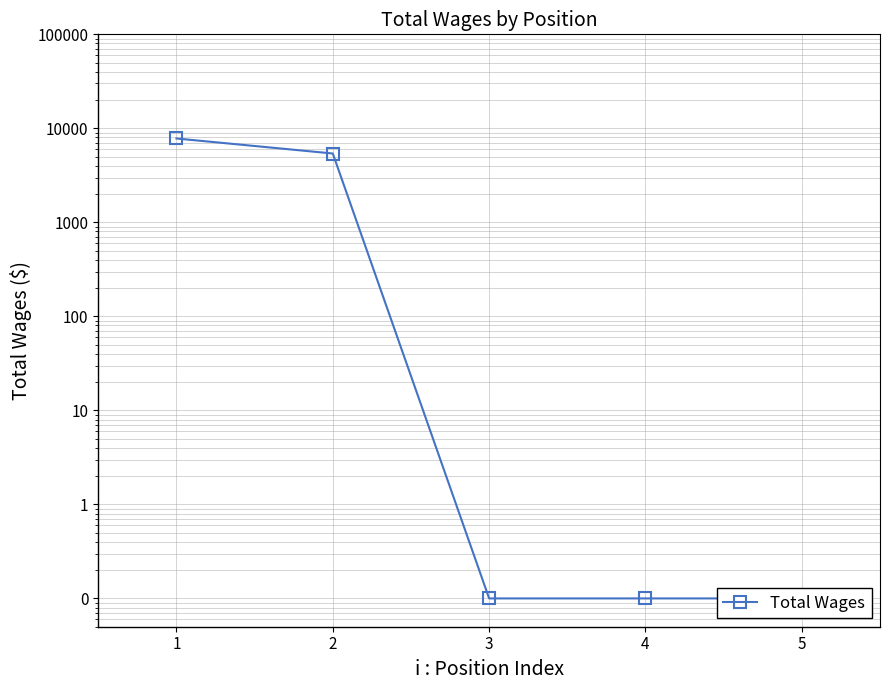

Rank the categories by value from lowest to highest.

3, 4, 5, 2, 1